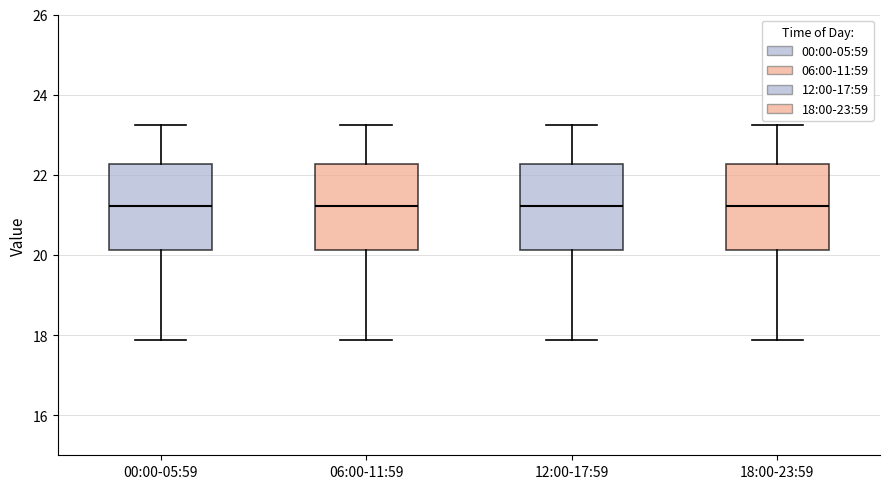

Reading left to right, read every box against the y-axis: the position of its median line, the range the box covers, and the ends of its whiskers. The values are not printed on the chart, so give them approximately, as read against the axis.

00:00-05:59: median 21.2, box 20.2 to 22.2, whiskers 17.8 to 23.2
06:00-11:59: median 21.2, box 20.2 to 22.2, whiskers 17.8 to 23.2
12:00-17:59: median 21.2, box 20.2 to 22.2, whiskers 17.8 to 23.2
18:00-23:59: median 21.2, box 20.2 to 22.2, whiskers 17.8 to 23.2